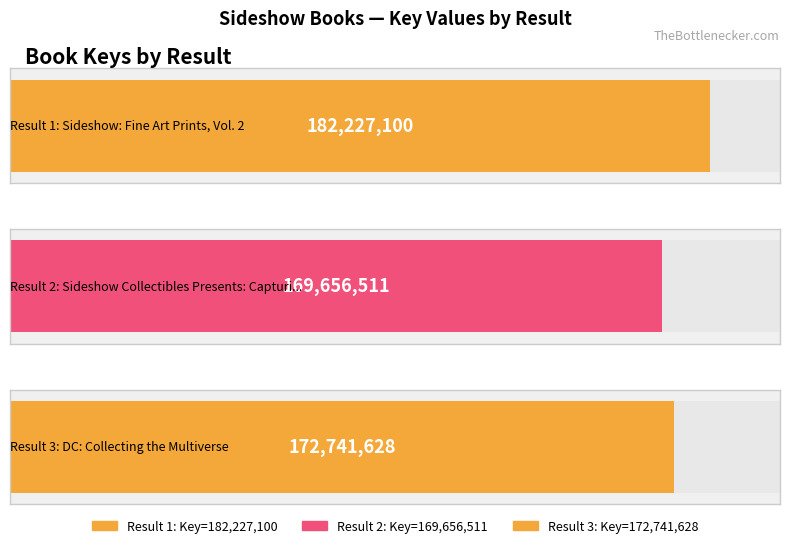

How many values exceed 172741628?

1